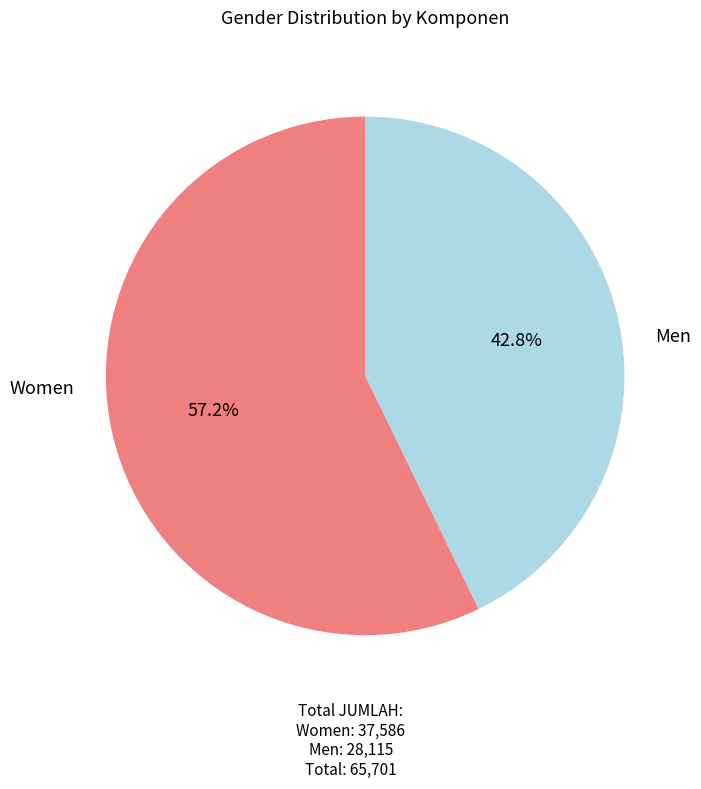

Is there any slice that represents more than half of the pie?

Yes